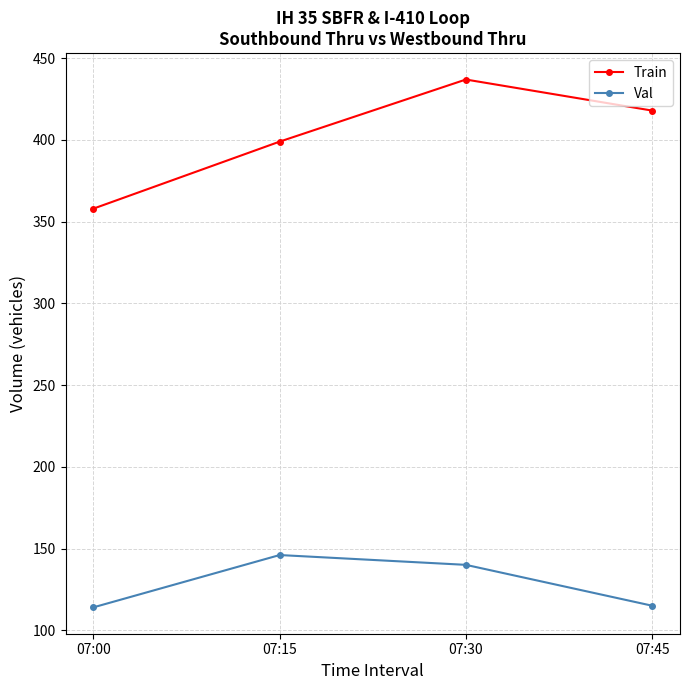

What is the highest value of the Train series?

437